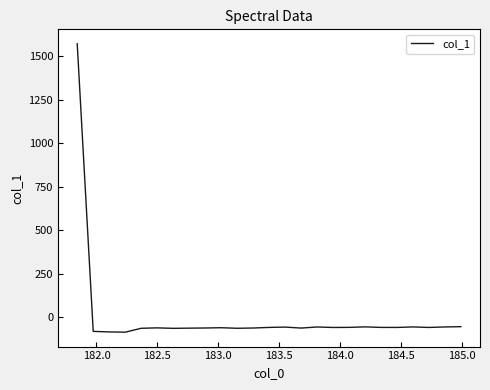

What is the greatest value displayed?

1570.1